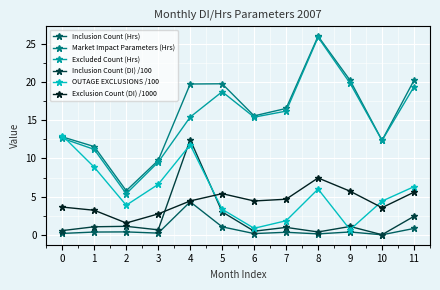

Is the value of Inclusion Count (DI) /100 at 0 greater than the value of Exclusion Count (DI) /1000 at 8?

No